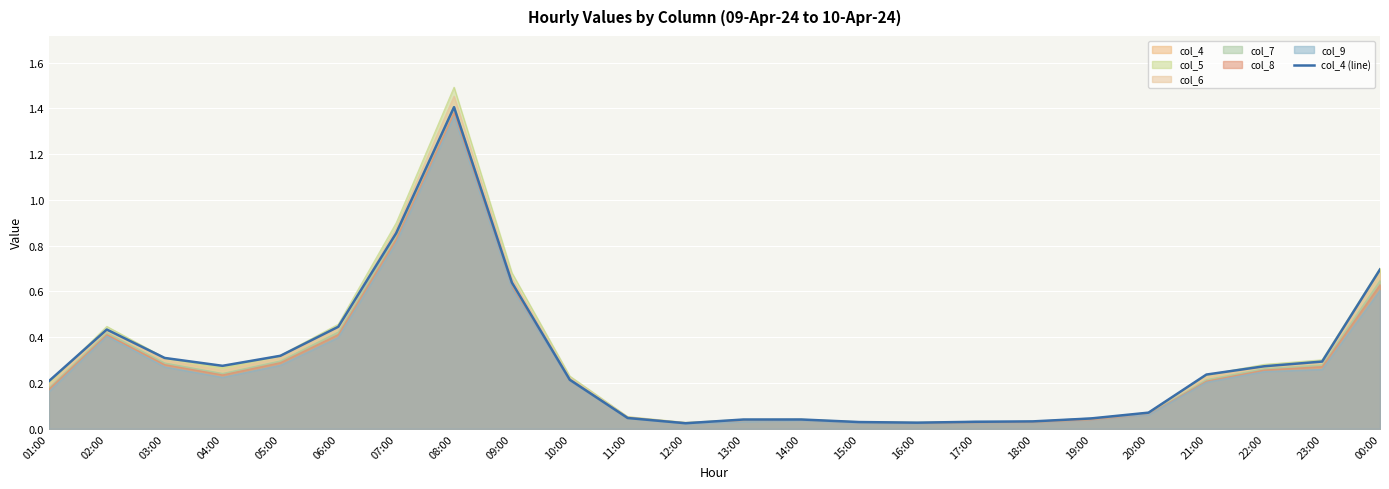

The chart shows a value of 0.0 at 16:00. True or false?

True